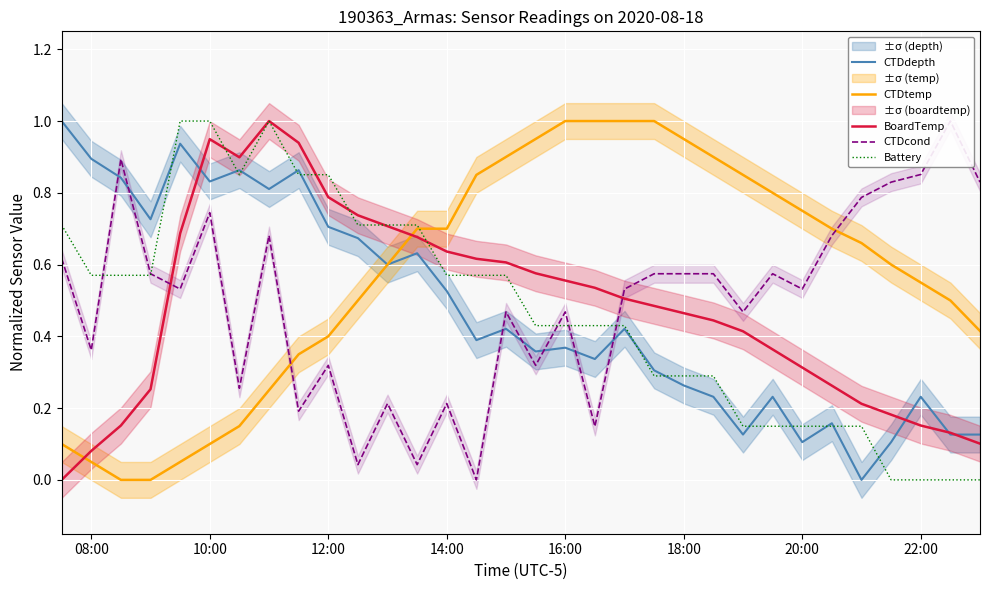

How many intersections are there between BoardTemp and CTDtemp?

2